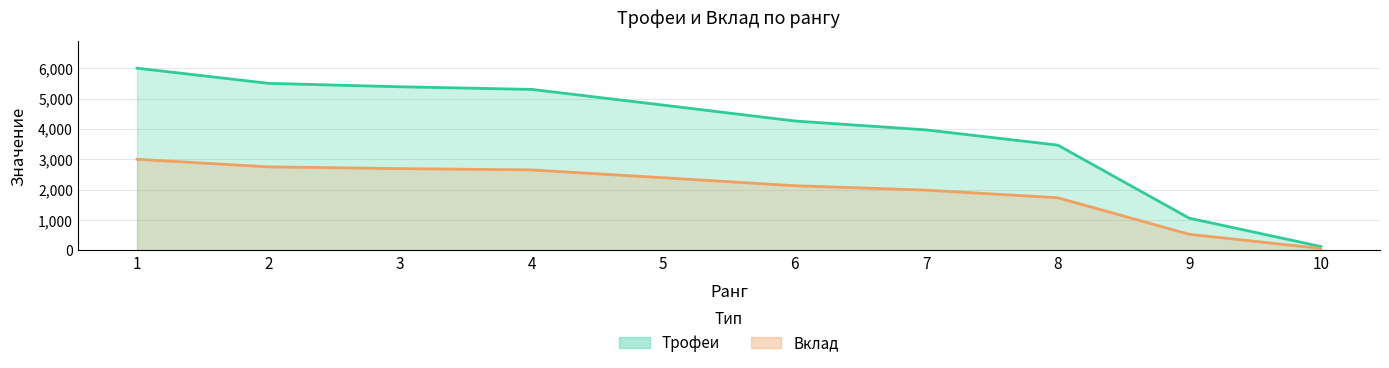

Between 4 and 10, which series saw the biggest shift?

Трофеи